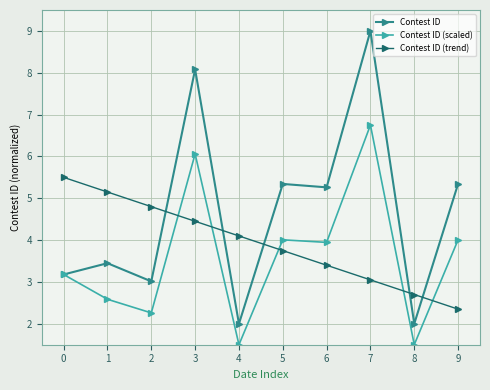

How many interior local valleys does the Contest ID series have?

4